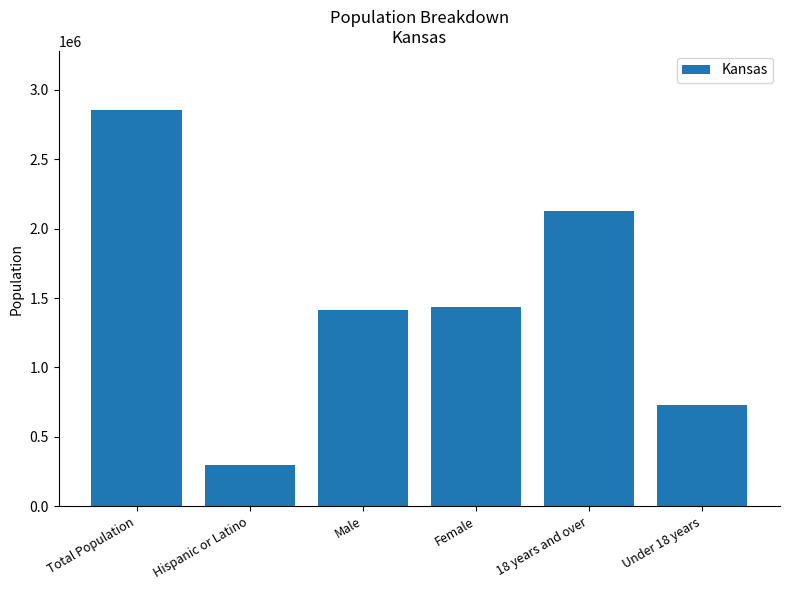

Which has a higher value, 18 years and over or Male?

18 years and over